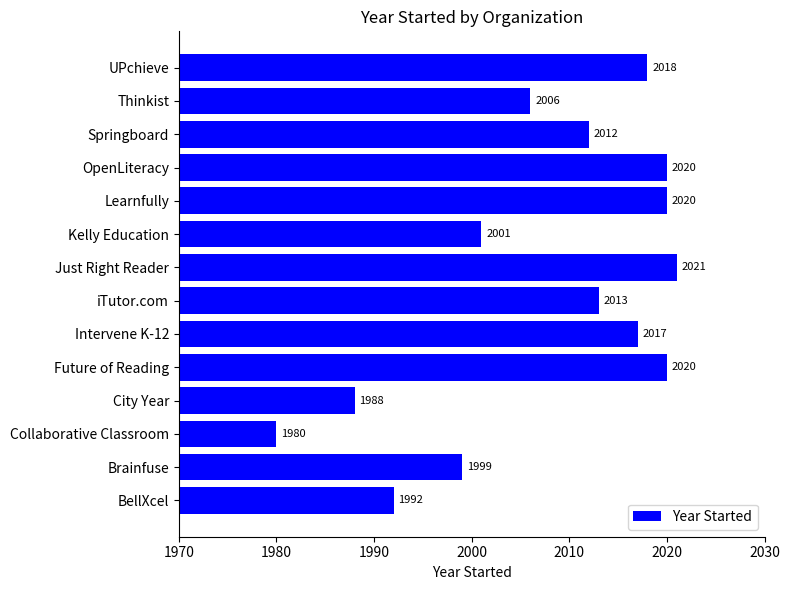

What is the difference between the maximum and second lowest values?

33